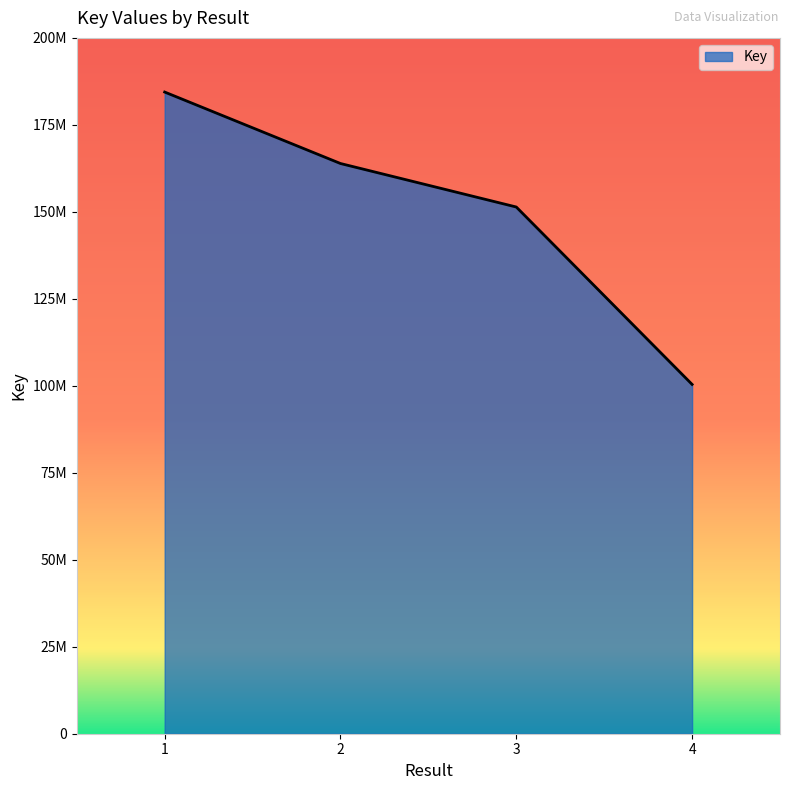

Does the chart display data point markers on the line(s)?

No